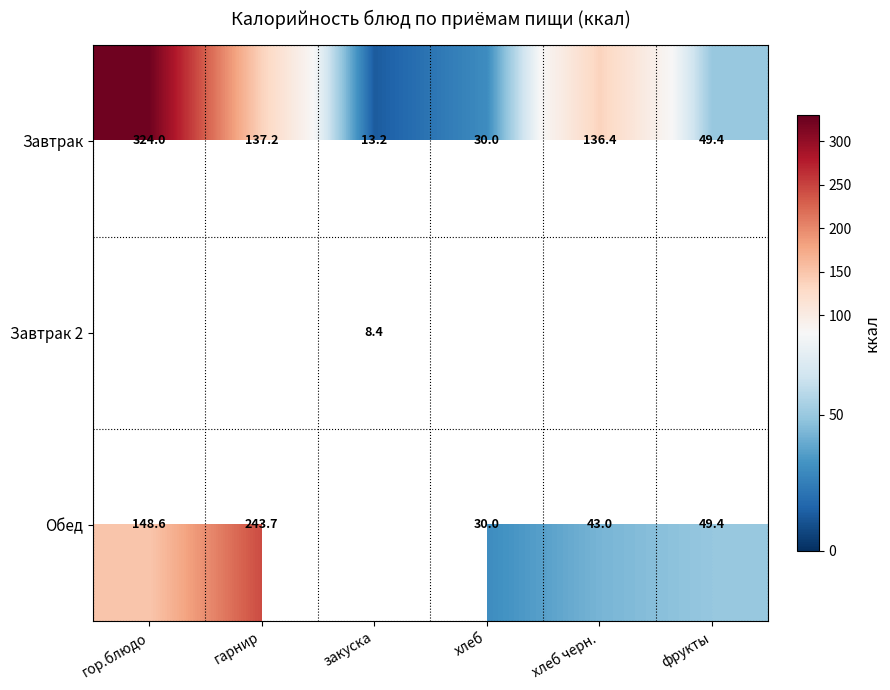

What value does the Завтрак series have at фрукты?

49.4